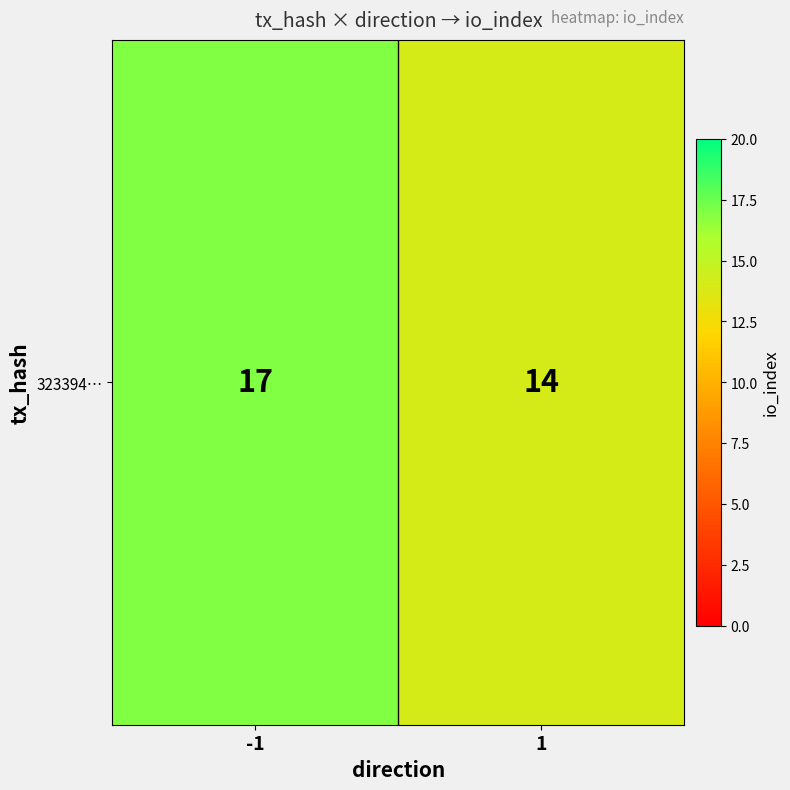

Which has a higher value, -1 or 1?

-1